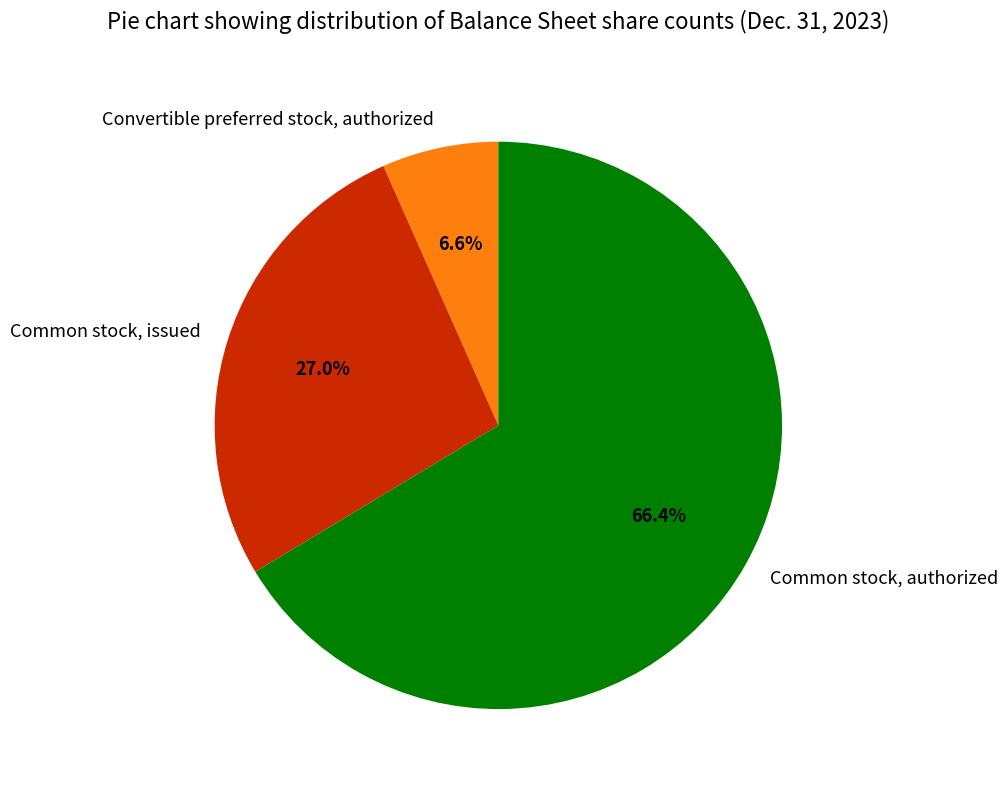

What portion of the pie excludes Common stock, authorized?

33.6%